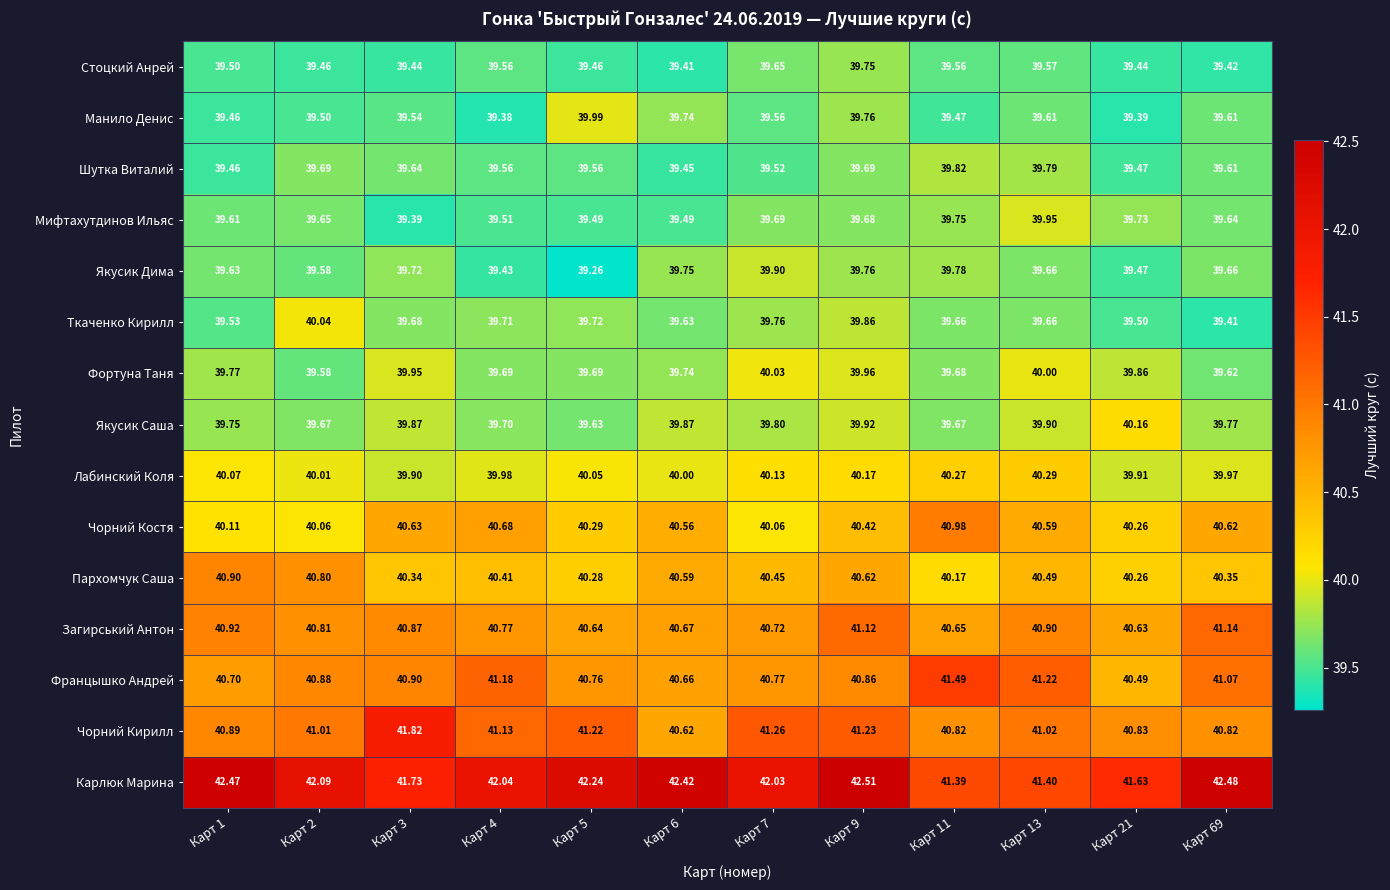

Which series has the largest range (max minus min)?

Чорний Кирилл